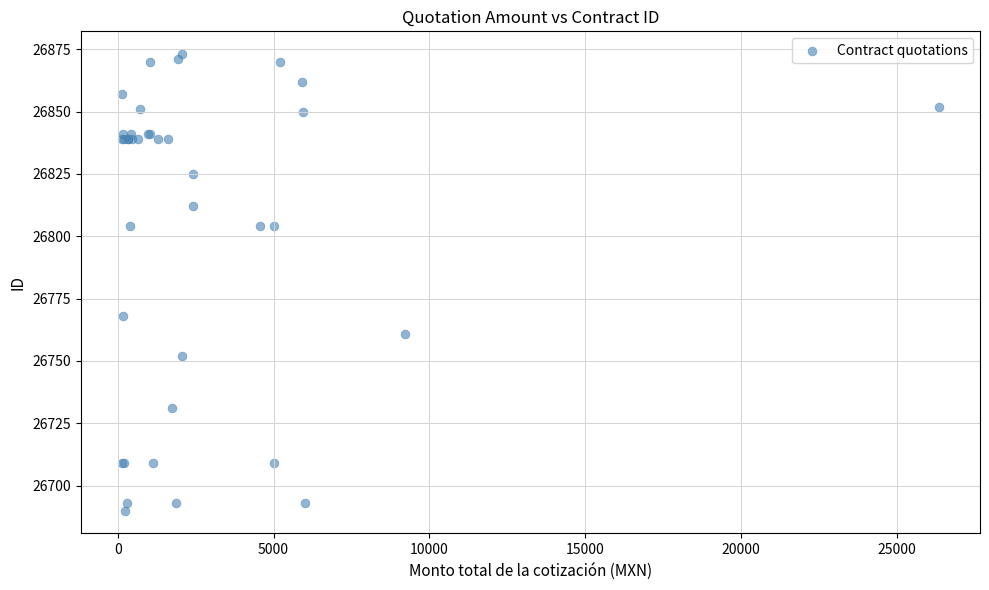

What Y value in the scatter plot is closest to 26781?

26768